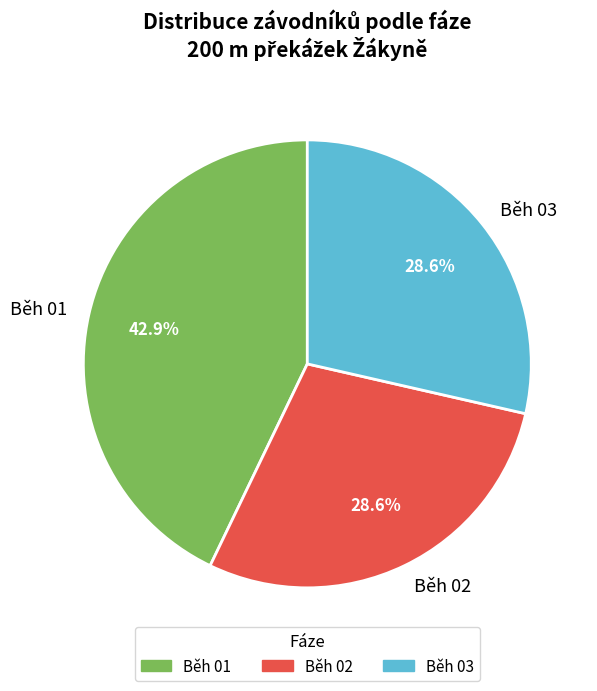

True or false: Běh 03 accounts for 29% of the total.

True